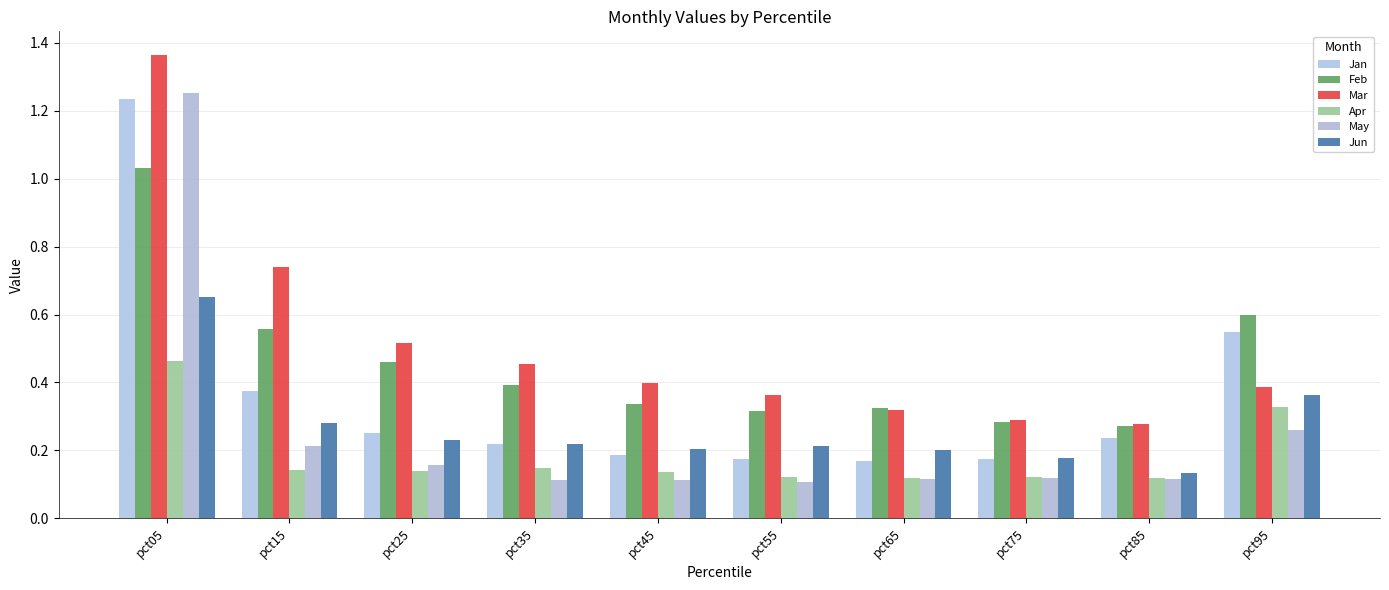

How many Apr values are between 0 and 1?

10